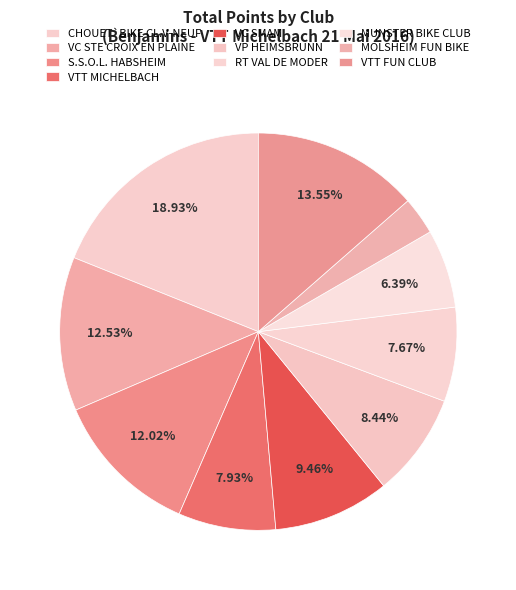

Combined, what portion of the pie is VTT MICHELBACH and VC SMAM?

17.4%